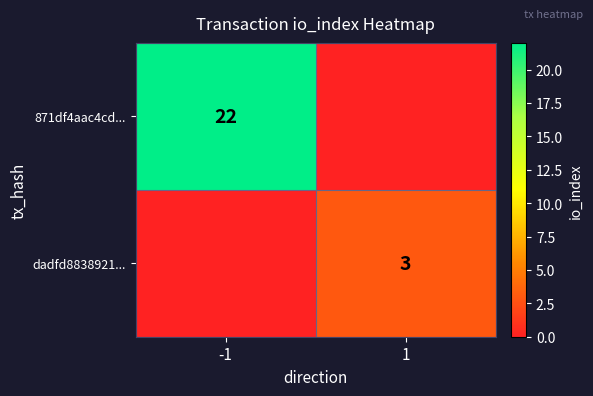

The value of dadfd8838921... at 1 is 3. True or false?

True